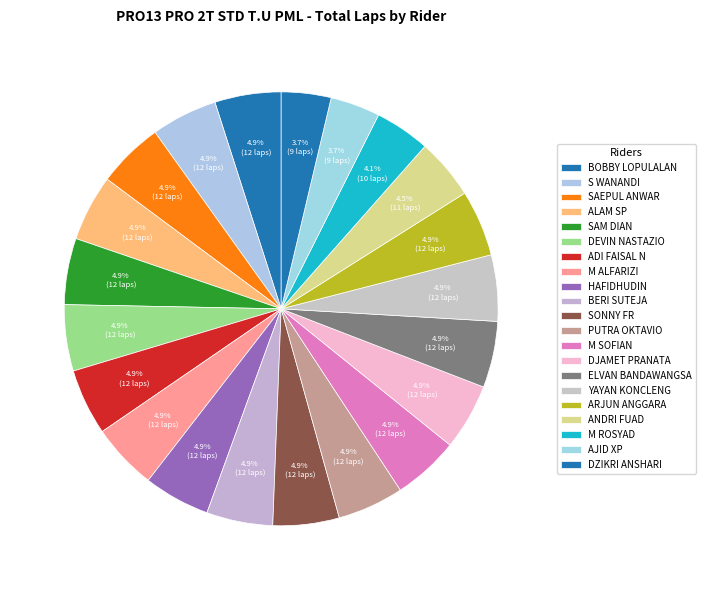

Do SAM DIAN and ADI FAISAL N together represent more than half of the pie?

No